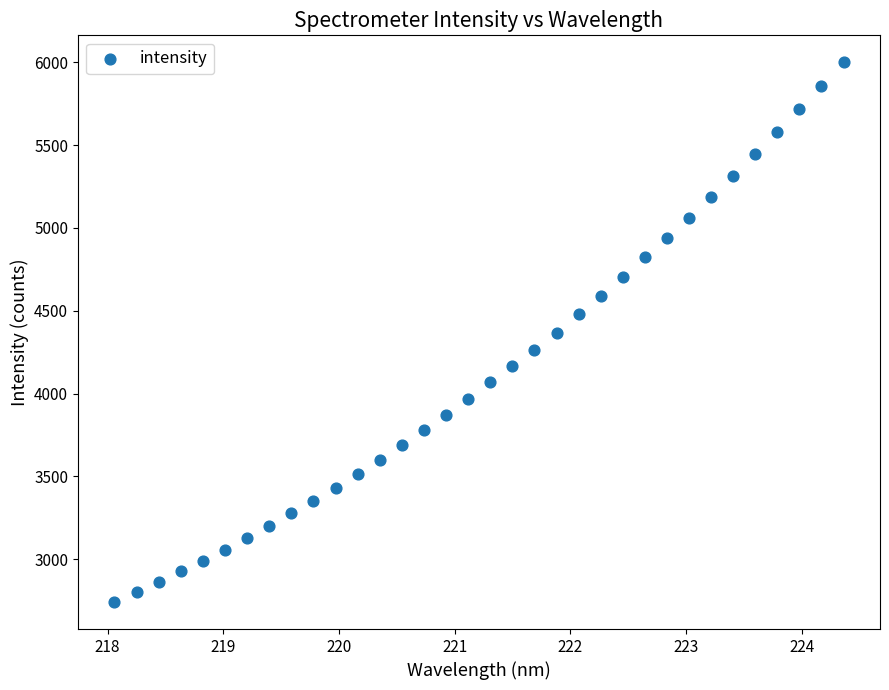

What is the range of X values (max minus min)?

6.3